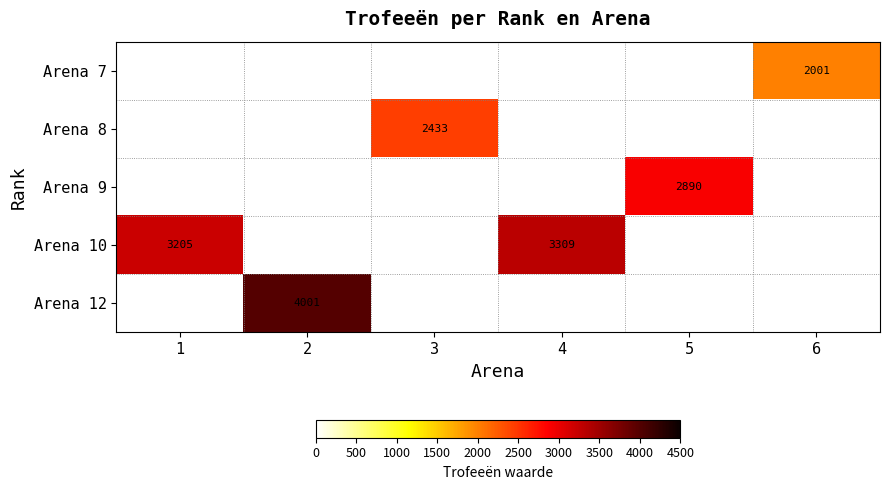

What is the maximum value shown in the chart?

4001.0